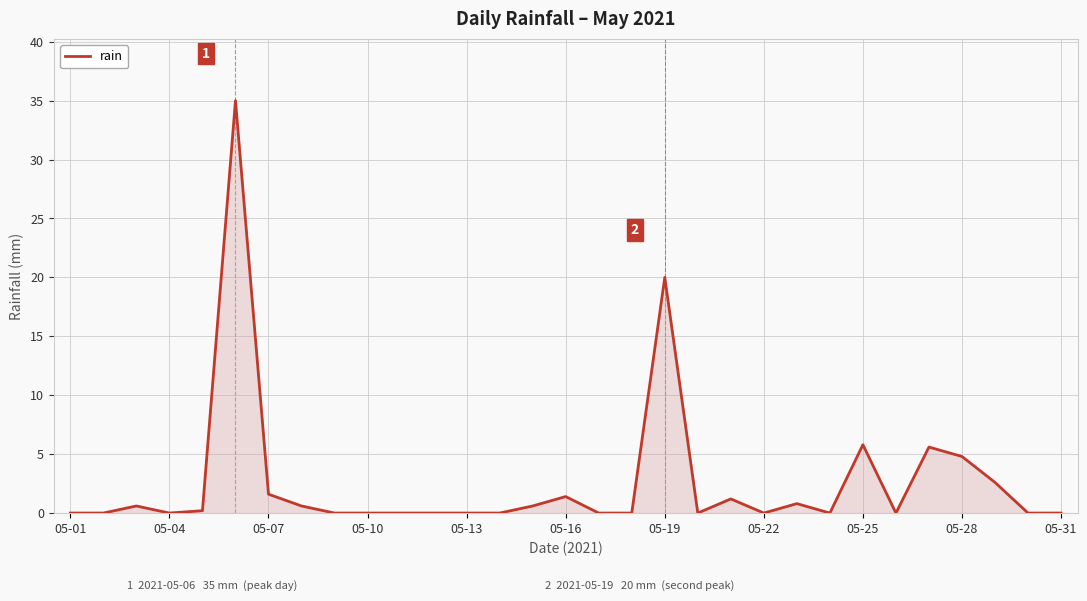

What is the greatest value displayed?

35.0